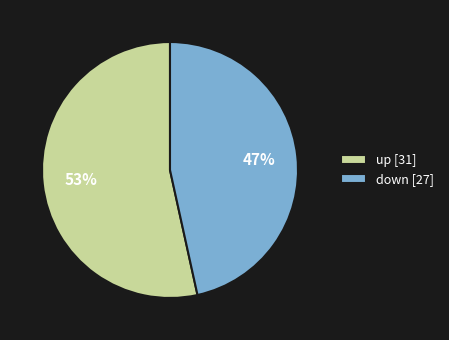

Which slice is the largest?

up